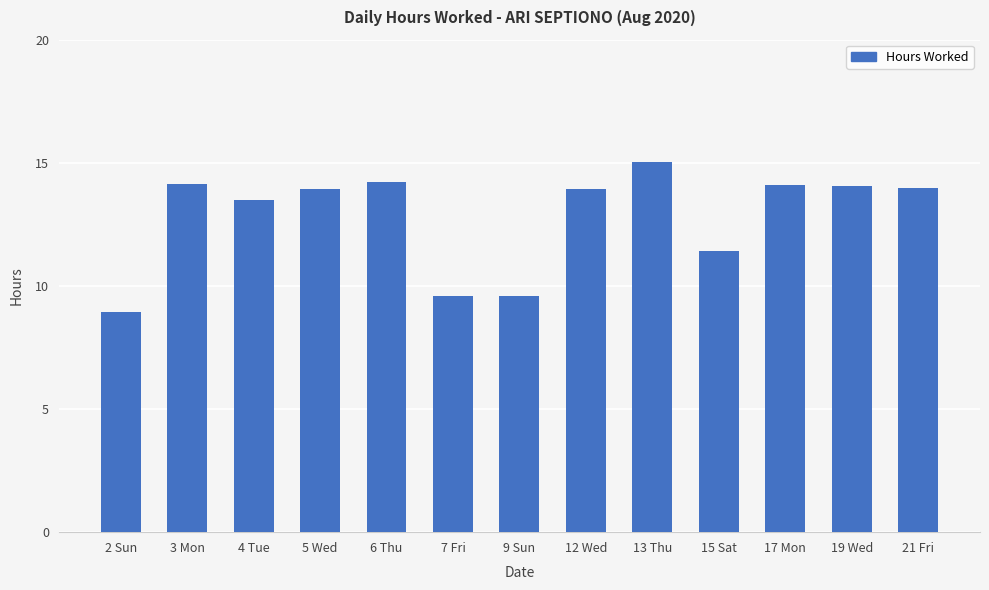

How many data points does each series have?

13